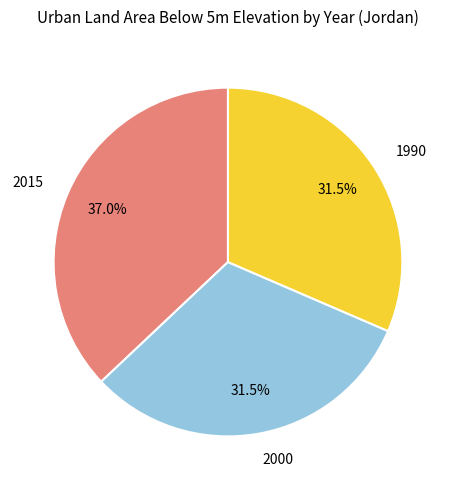

Does 2015 represent more than half of the total?

No